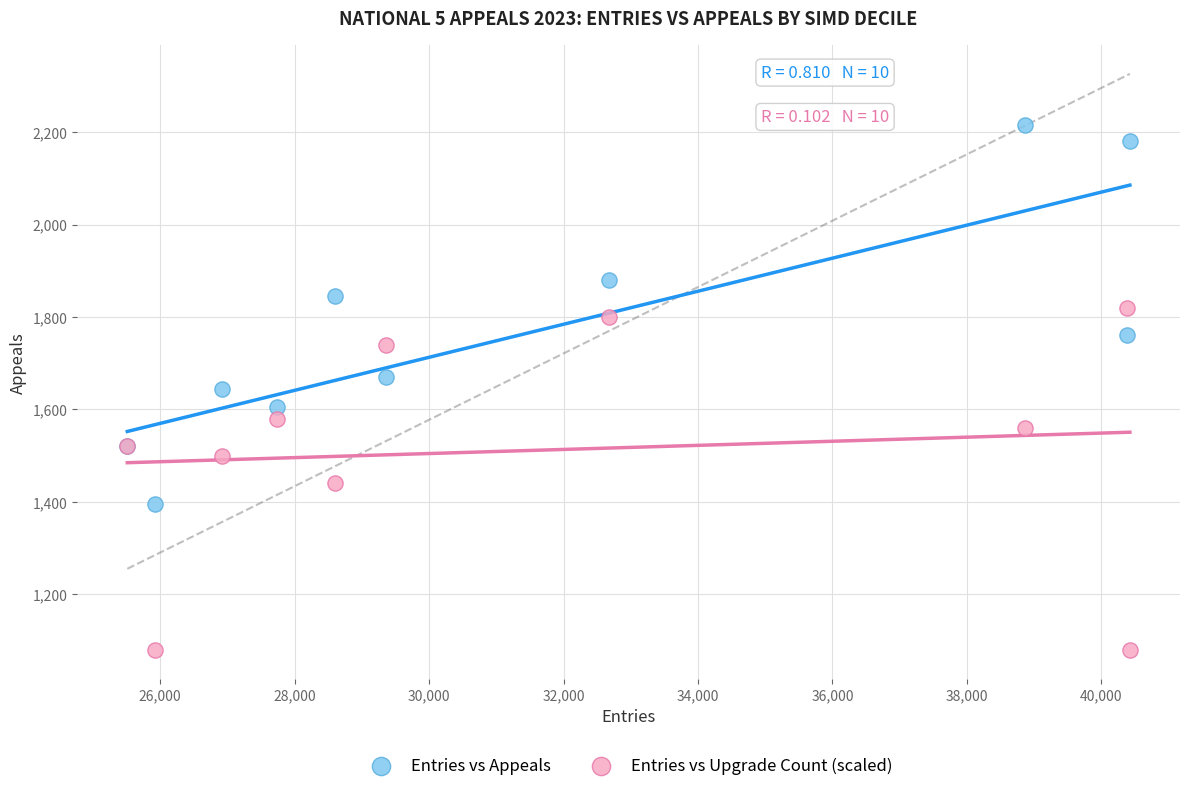

What is the X range (max minus min) for the scatter plot?

14915.0